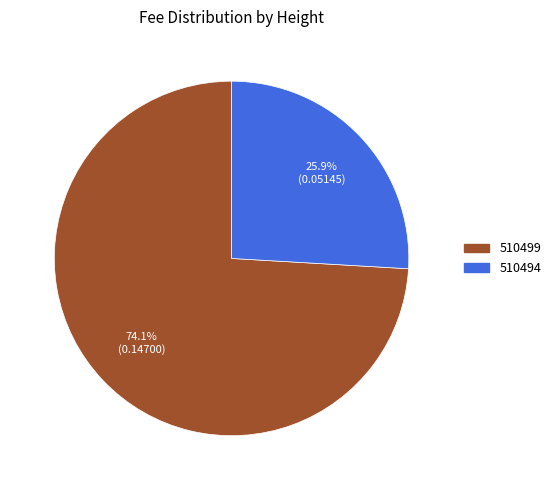

Count the number of slices in the pie.

2